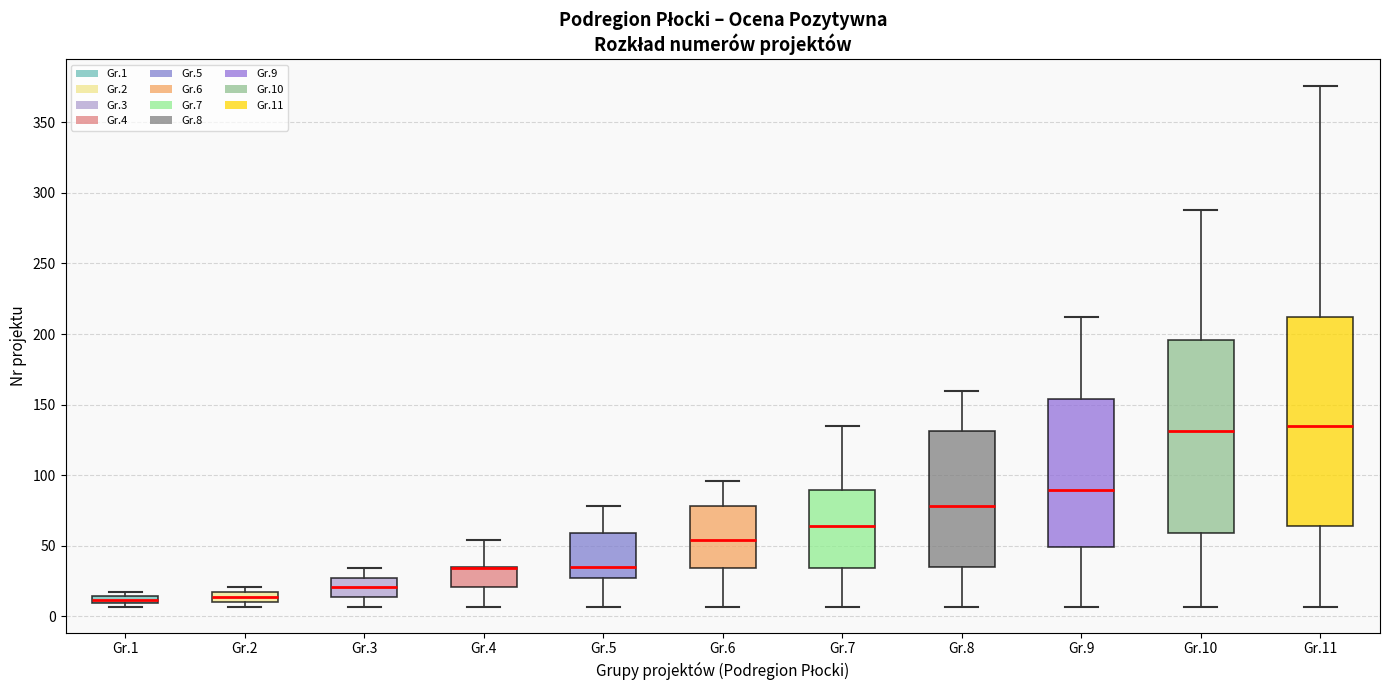

Which box is the tallest, from its lower edge to its upper edge?

Gr.11